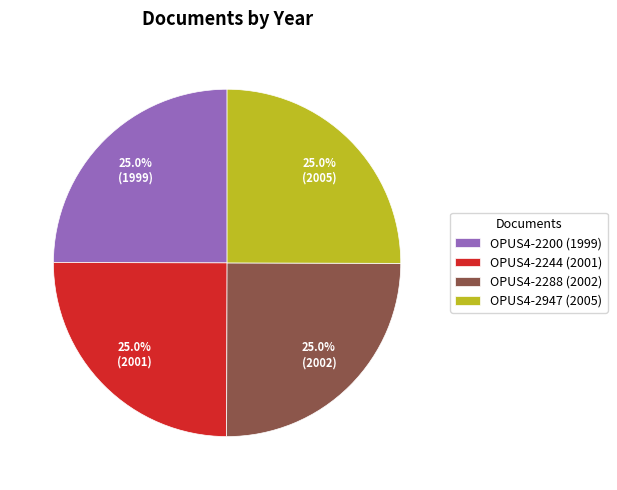

What portion of the pie excludes OPUS4-2200?

75.0%